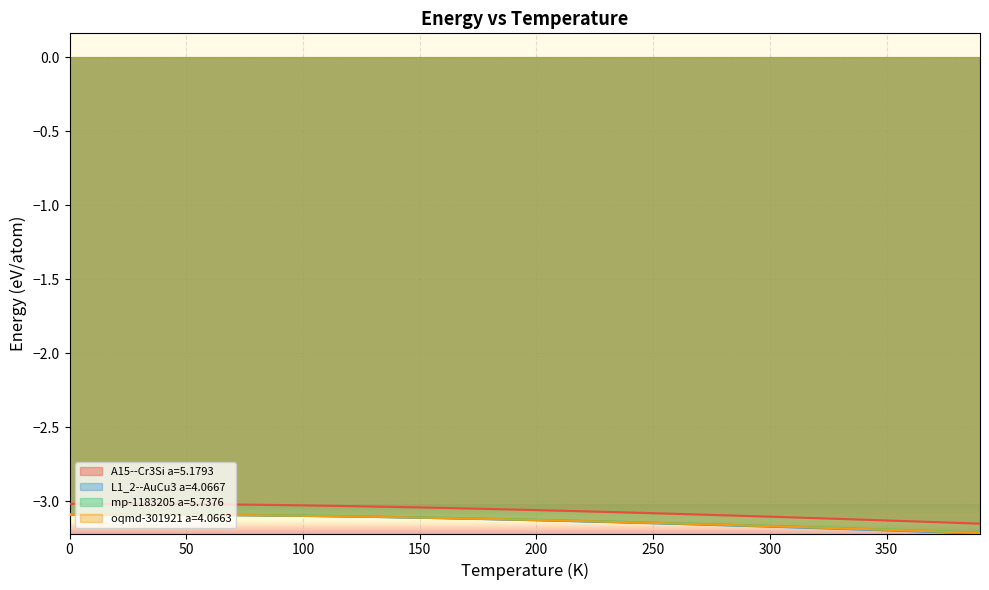

What is the approximate value of L1_2--AuCu3 a=4.0667 at 320?

-3.2